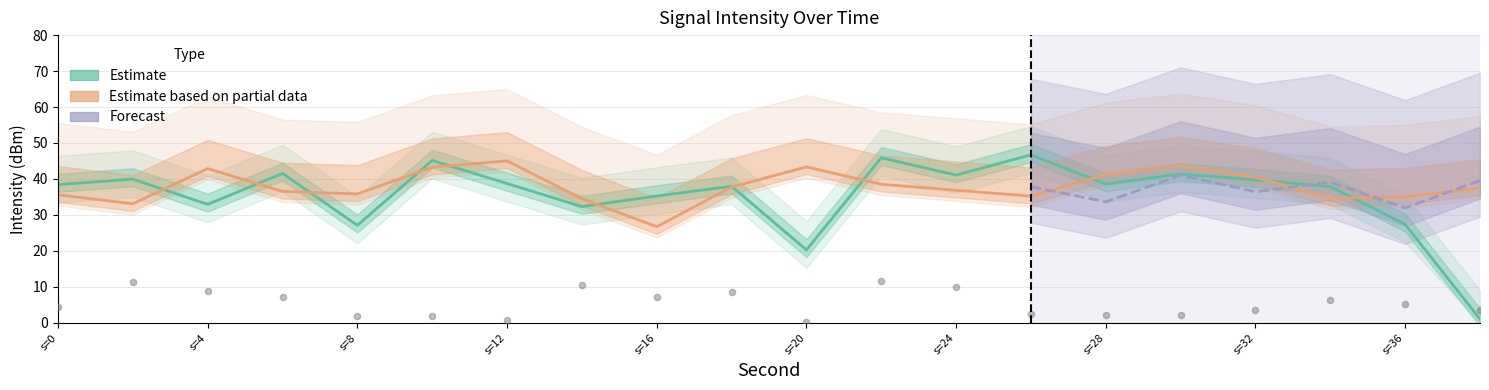

Which series has the largest Y range (max minus min)?

Estimate